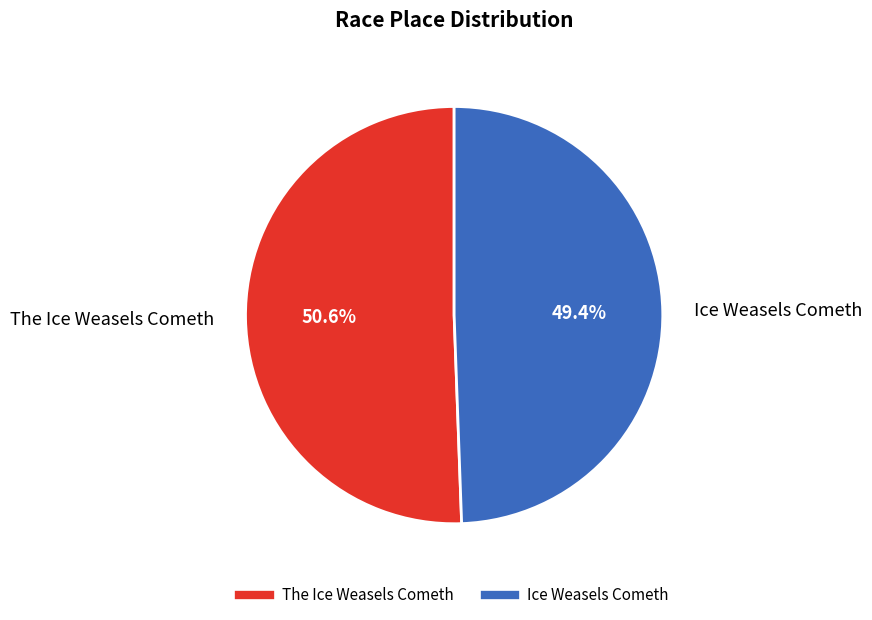

Which category has the biggest portion of the pie?

The Ice Weasels Cometh